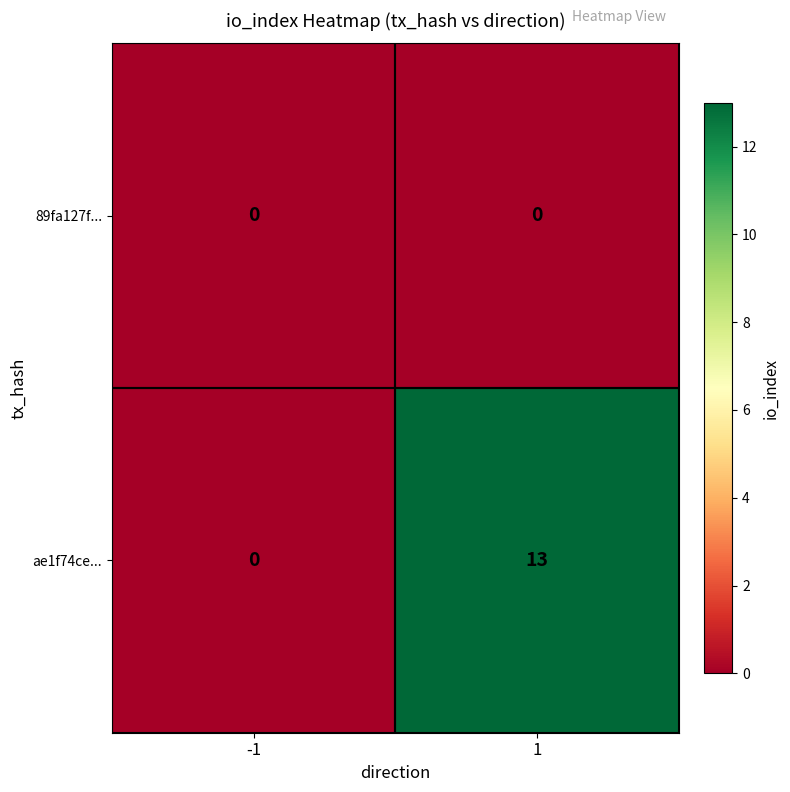

Is the value of 89fa127f... at 1 greater than the value of ae1f74ce... at 1?

No